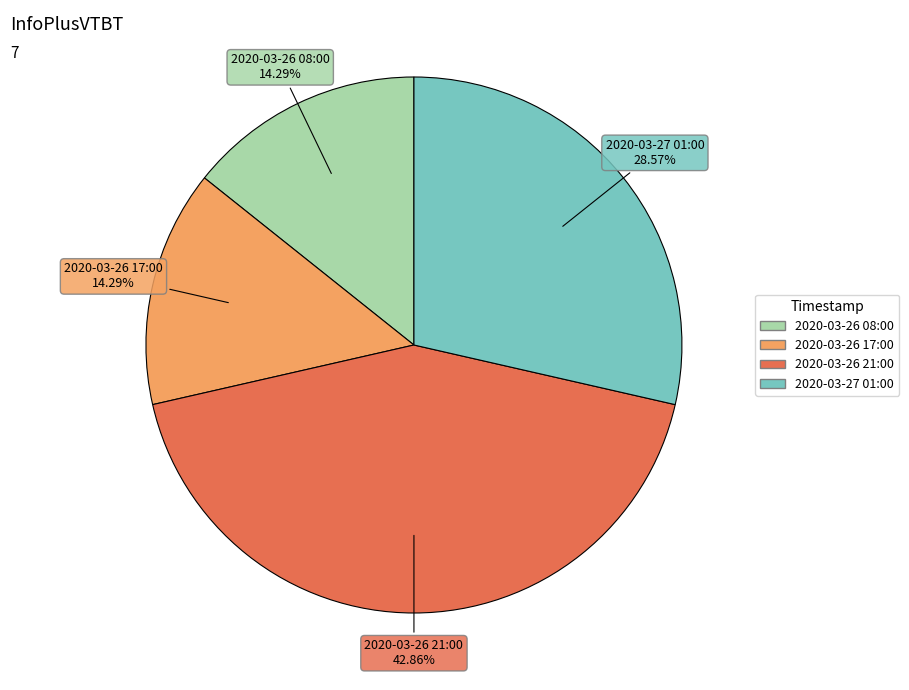

Is it true that 2020-03-26 08:00 is 14% of the pie?

True